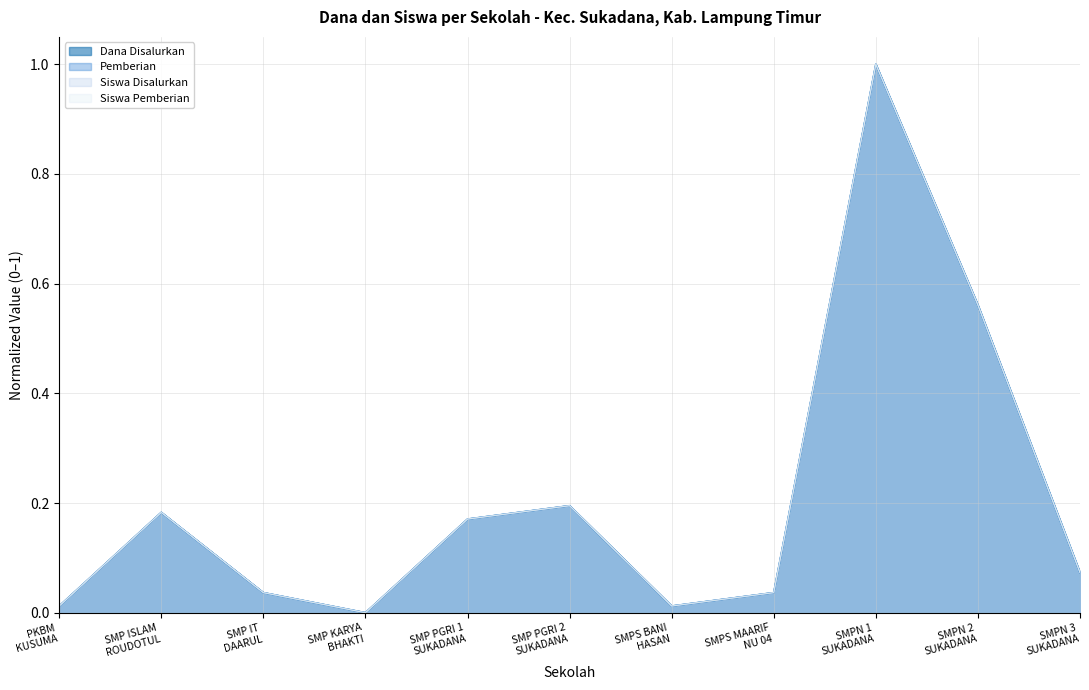

How many series are shown in this chart?

4